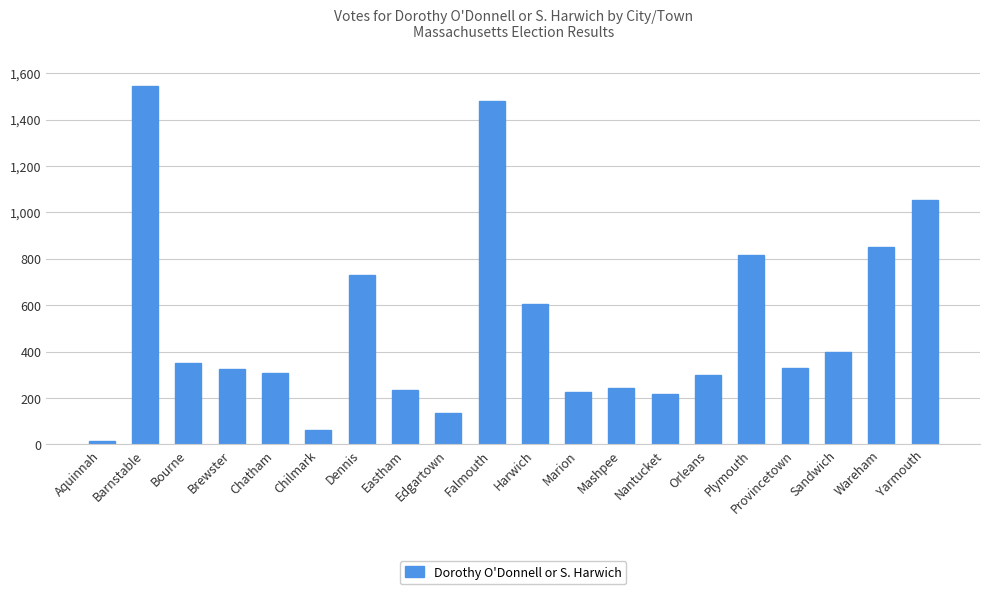

Between Yarmouth and Barnstable, which is larger?

Barnstable